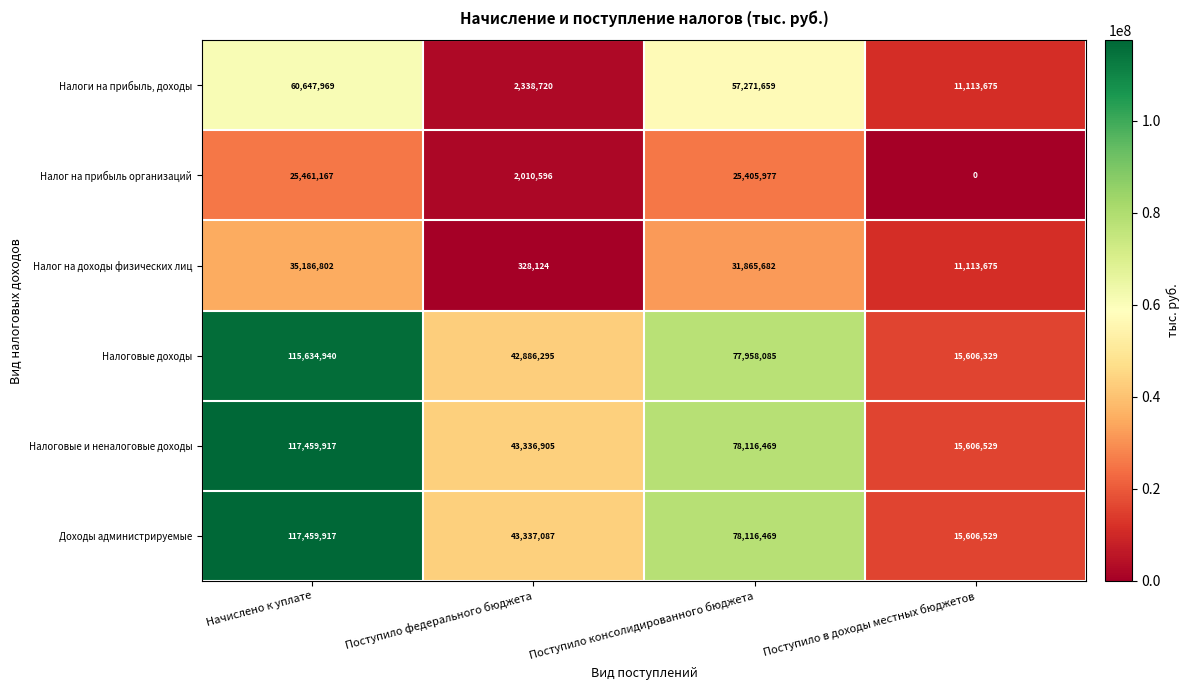

What is the maximum value for Доходы администрируемые?

117459917